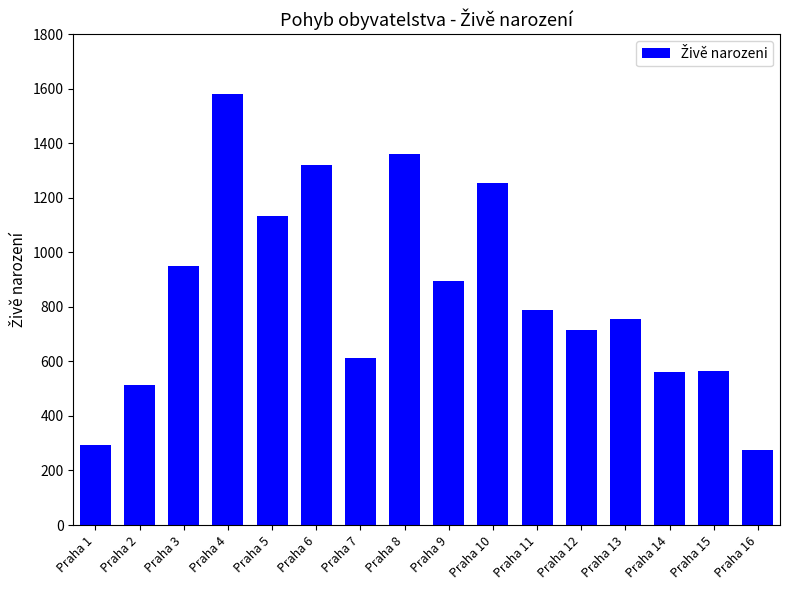

What is the average value?

849